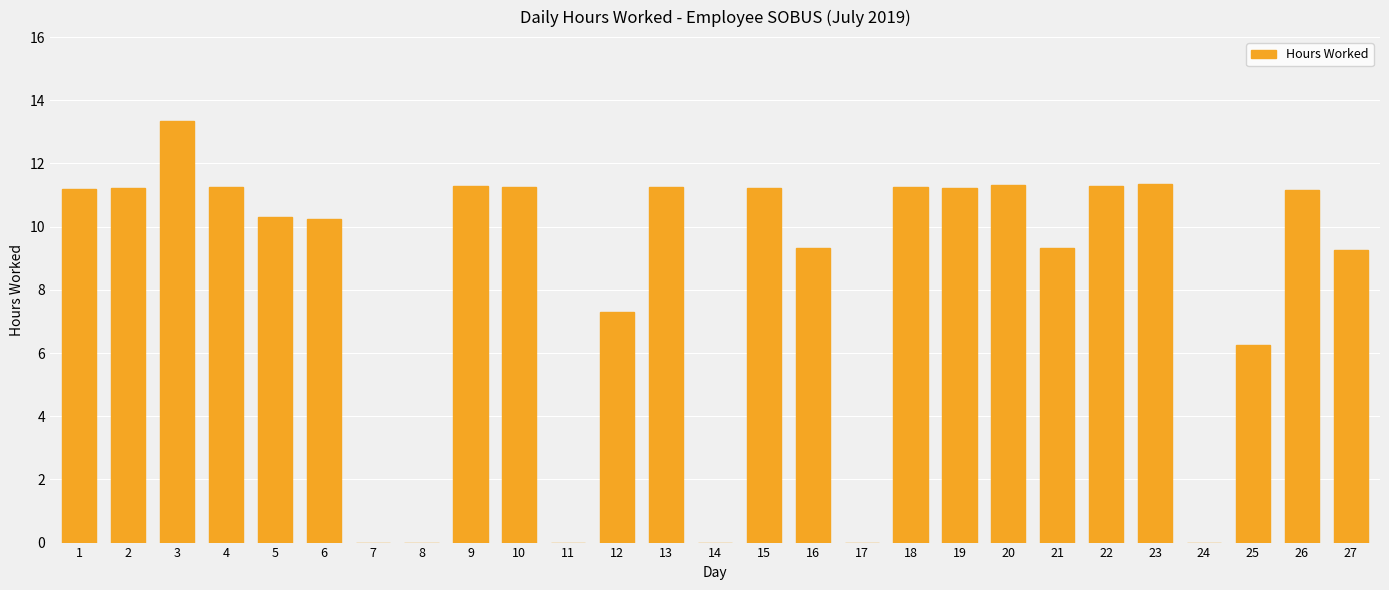

What is the sum of all values?

221.7